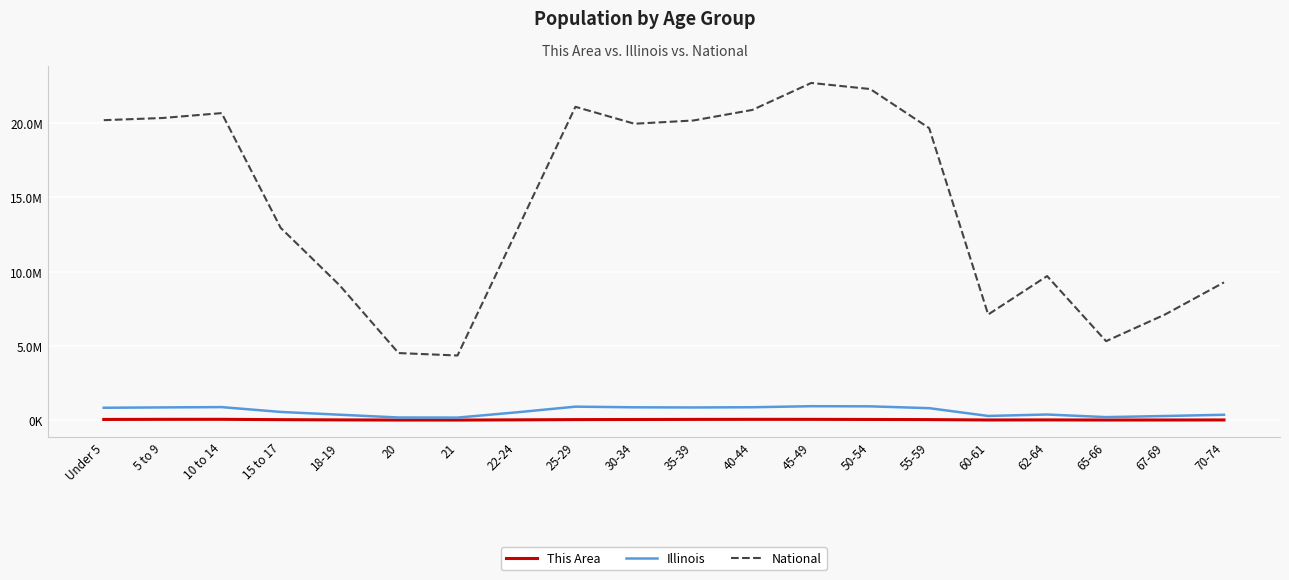

True or false: This Area and Illinois cross at least once.

False